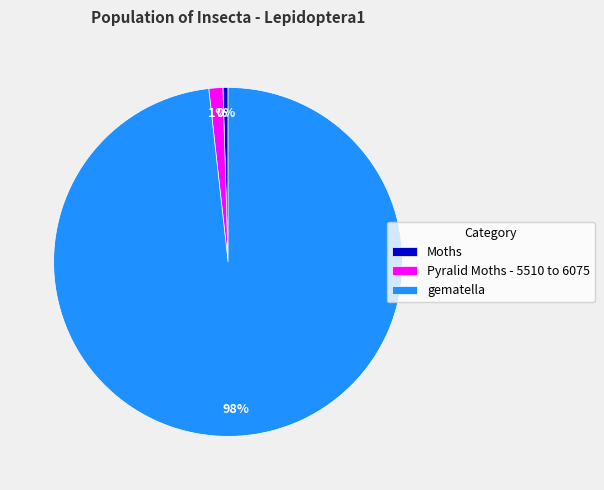

What is the smallest slice in the pie chart?

Moths